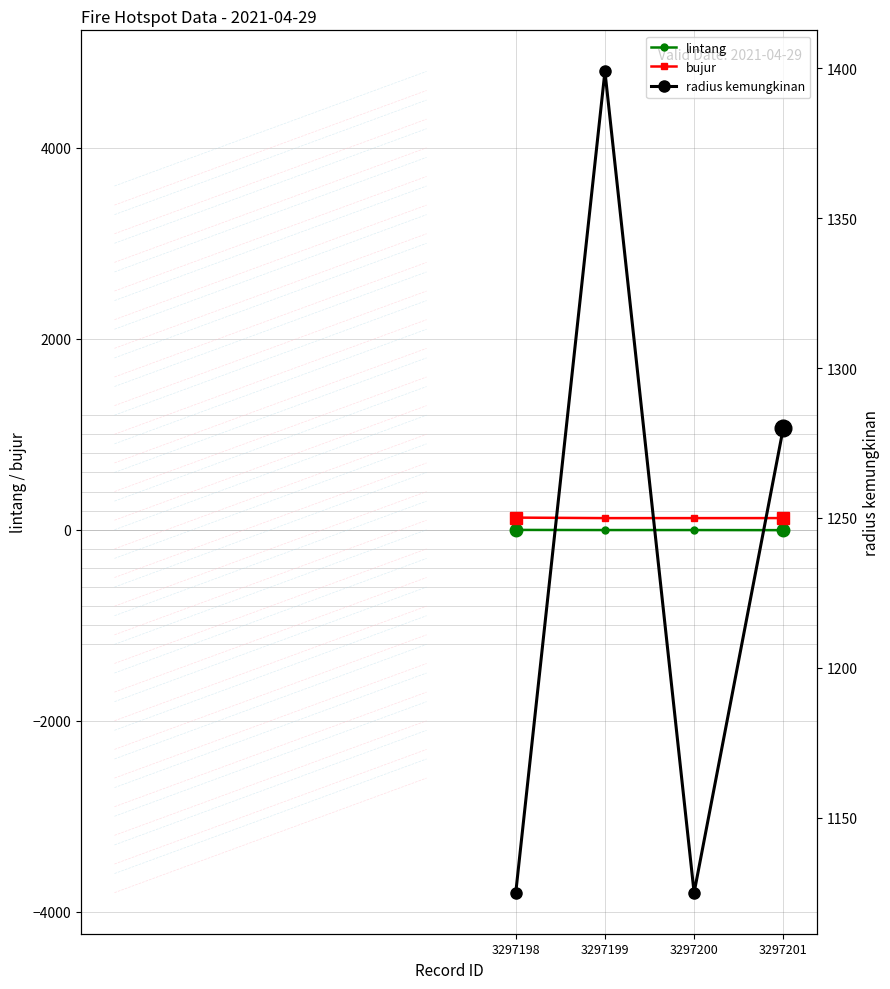

What is the difference between the bujur values at 3297199 and 3297201?

0.2